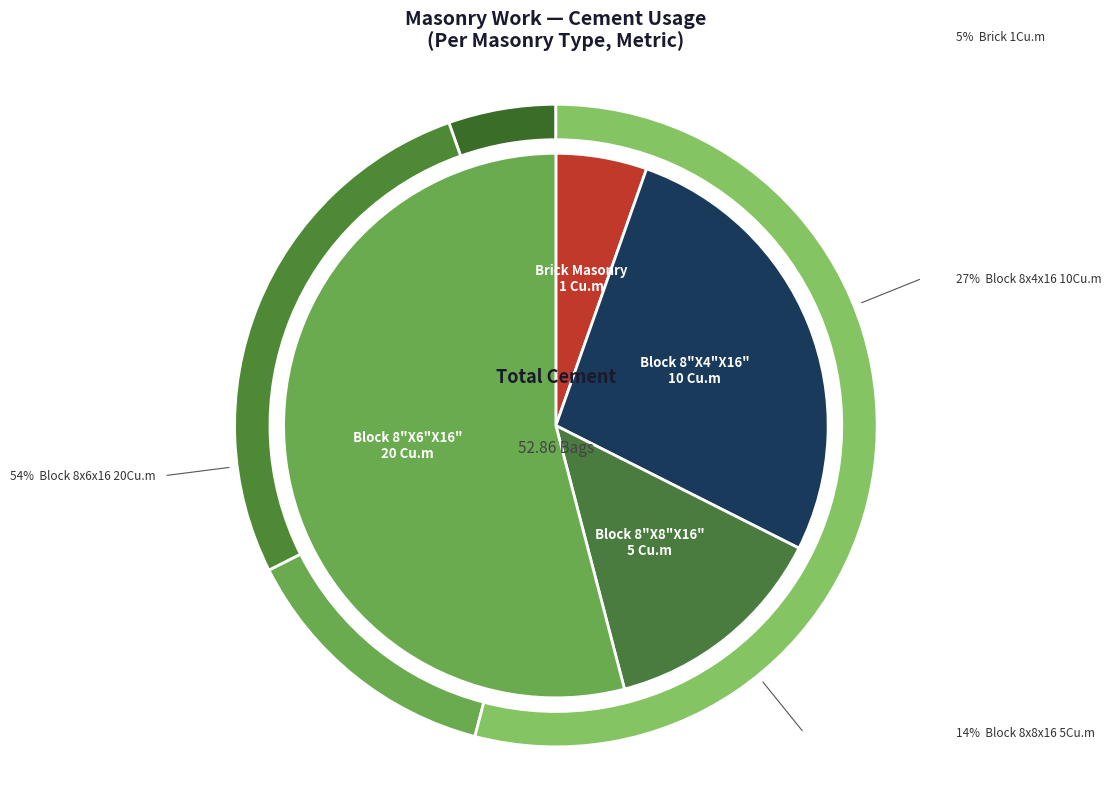

To the nearest percent, what is the difference between the Block 8"X8"X16" (5 Cu.m) and Block 8"X4"X16" (10 Cu.m) slice percentages?

14%